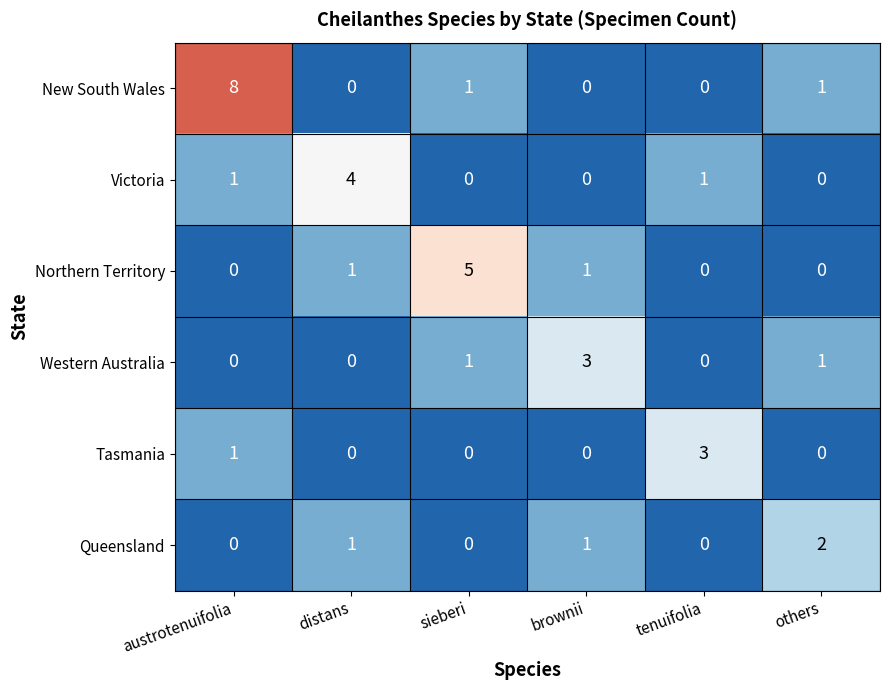

Which category has the highest value across all series?

austrotenuifolia